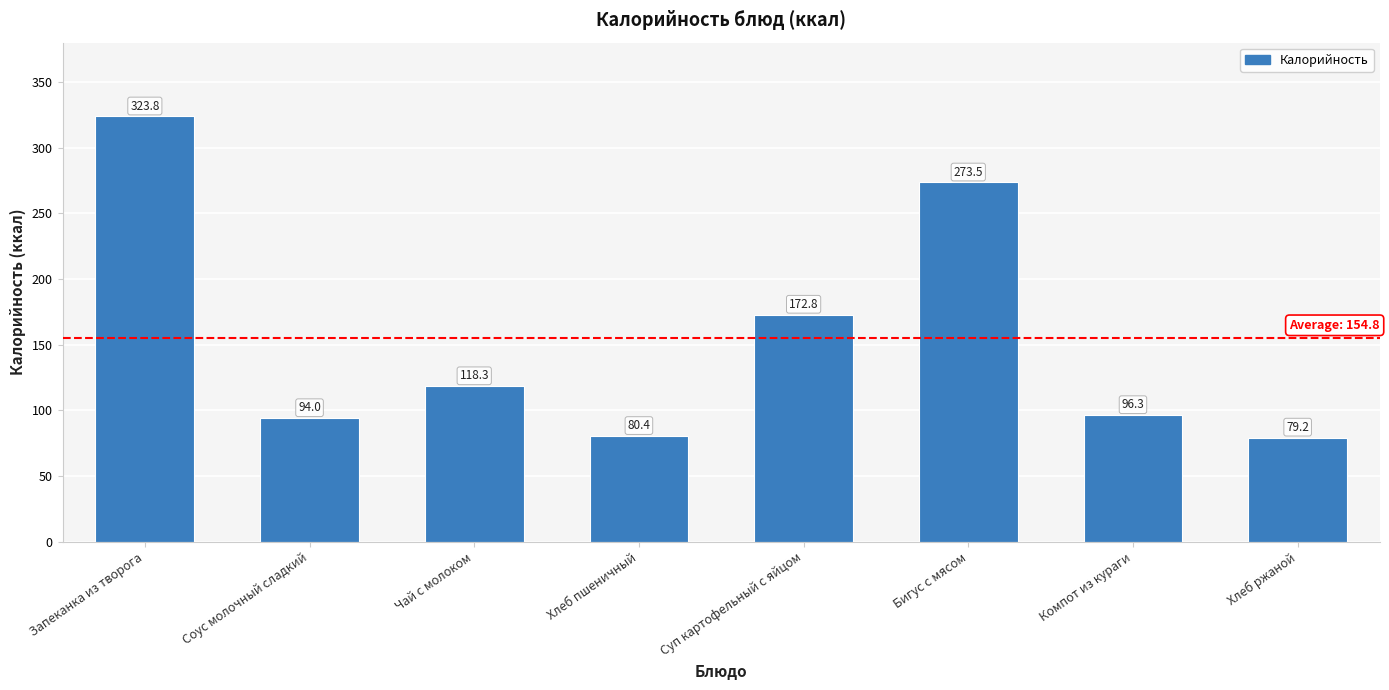

The chart shows a value of 422.7 at Запеканка из творога. True or false?

False